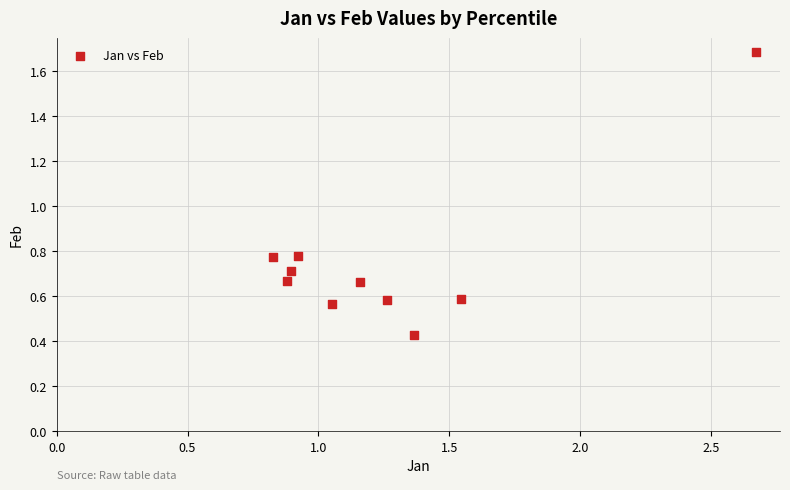

What is the average X value?

1.3